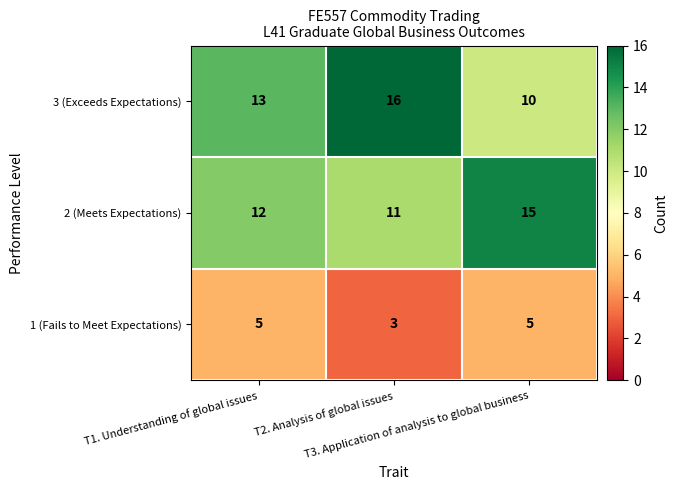

What is the maximum value for 1 (Fails to Meet Expectations)?

5